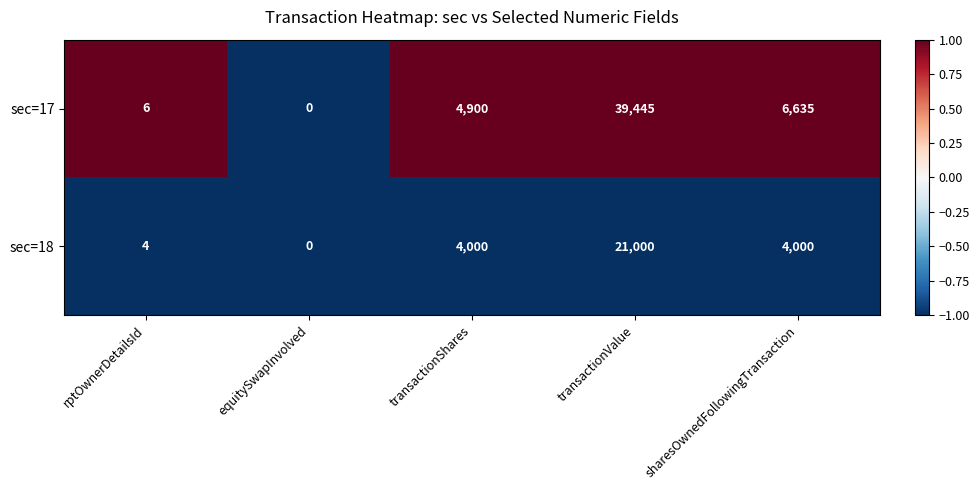

Is it true that sec=17 equals 6831 at transactionShares?

False